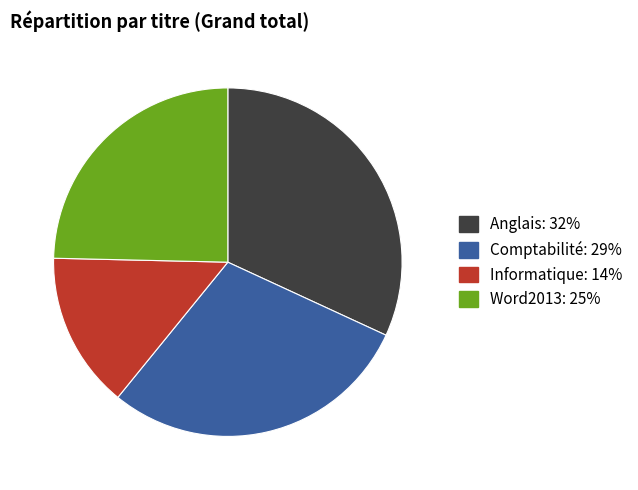

What is the ratio of the value at Anglais: 32% to the value at Informatique: 14%?

2.2